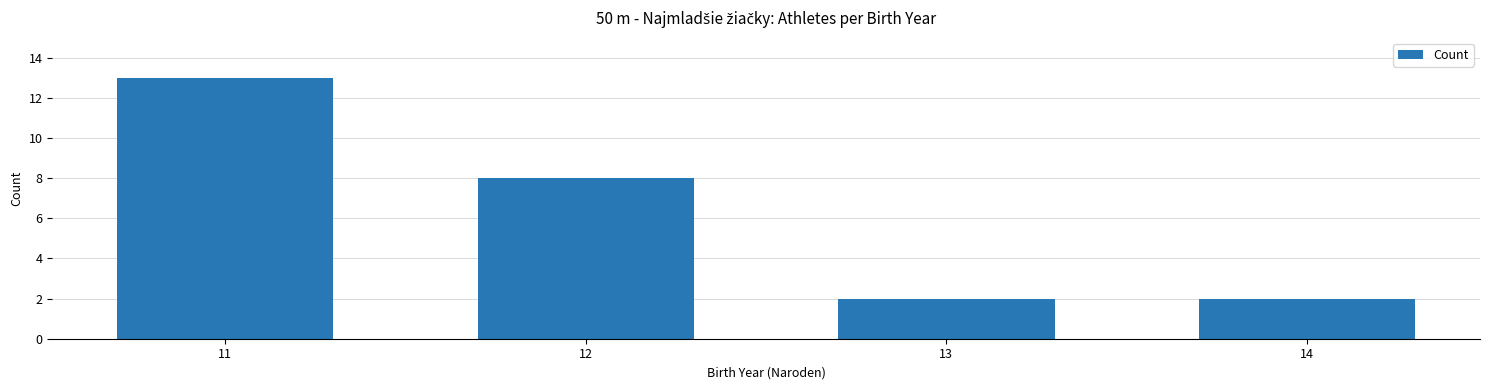

Reading left to right, list all the values displayed in this chart.

11=13	12=8	13=2	14=2